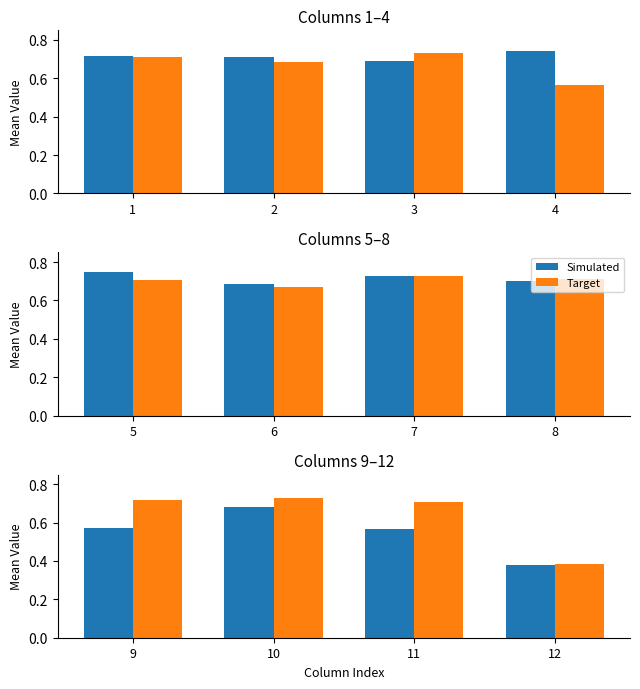

How many bars are there in each group?

2